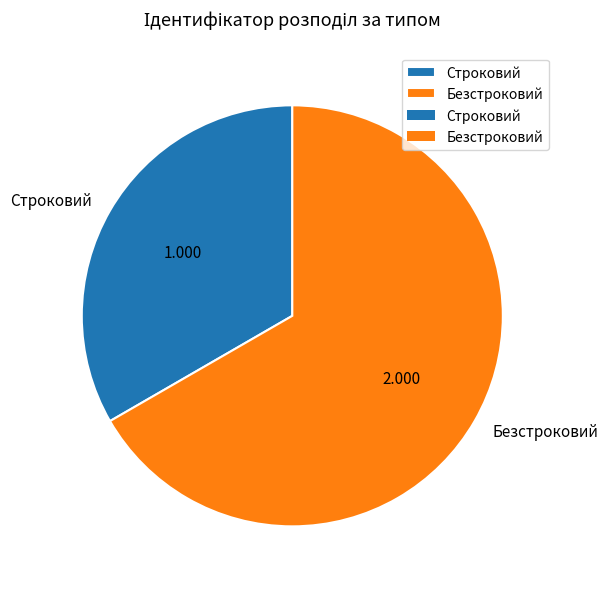

Is there any slice that represents more than half of the pie?

Yes